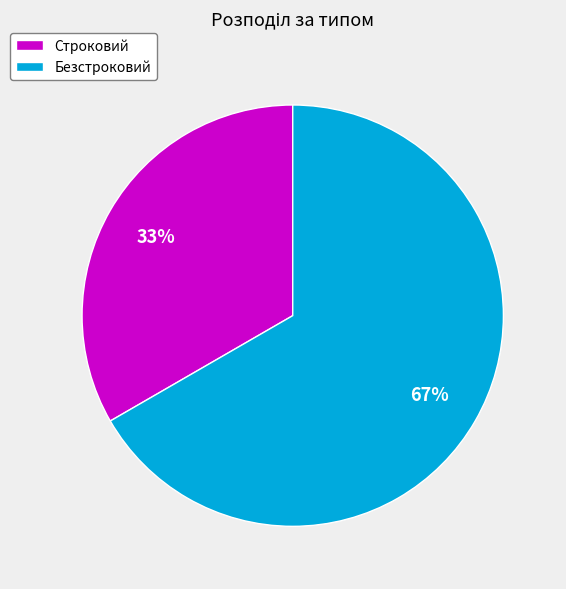

Between Безстроковий and Строковий, which is larger?

Безстроковий